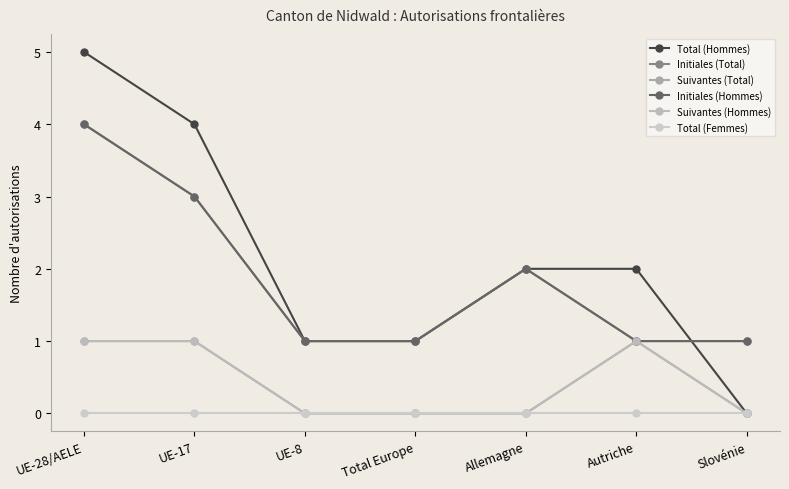

True or false: Suivantes (Total) and Suivantes (Hommes) cross at least once.

False